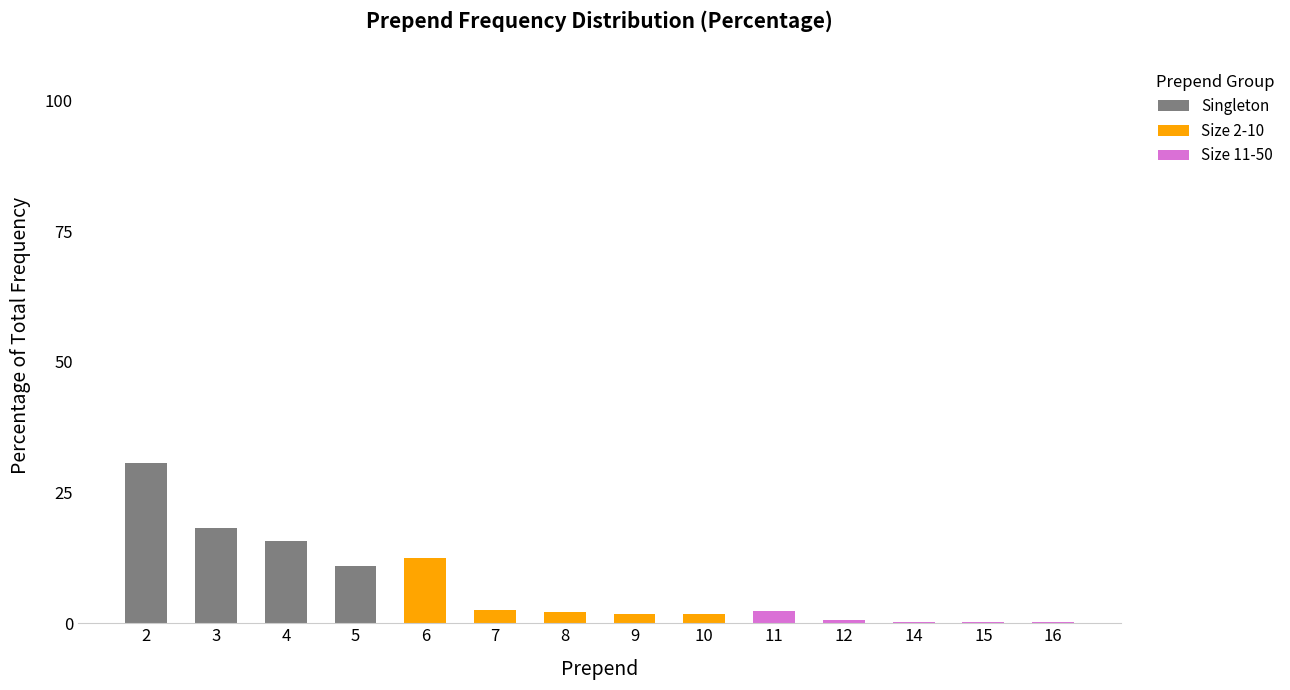

True or false: Singleton has a value of 6.4 at 3.

False